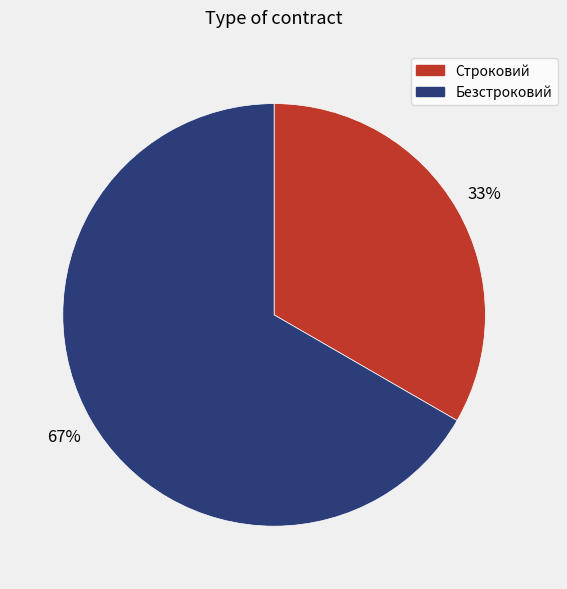

What percentage is the Безстроковий slice, to the nearest percent?

67%